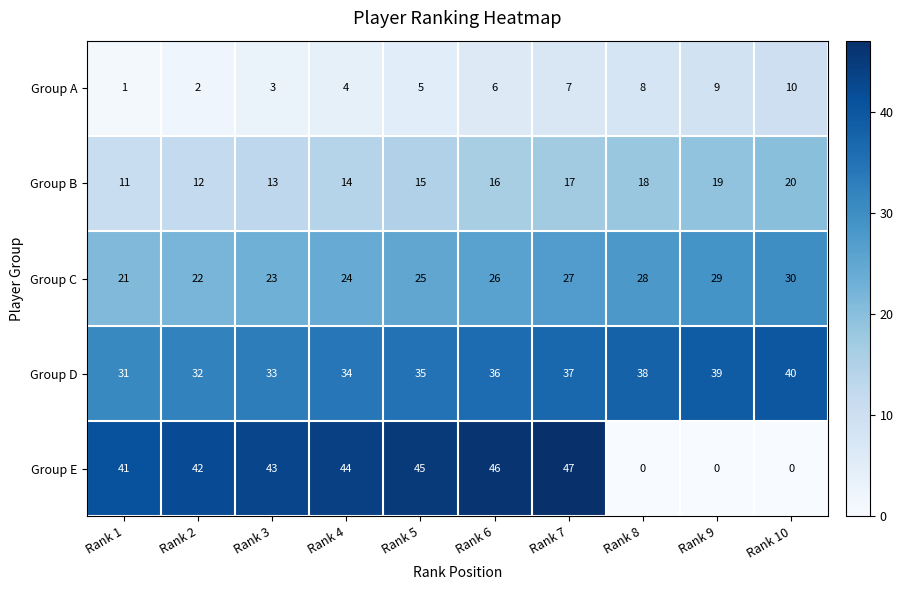

What is the average value of the Group B series?

16